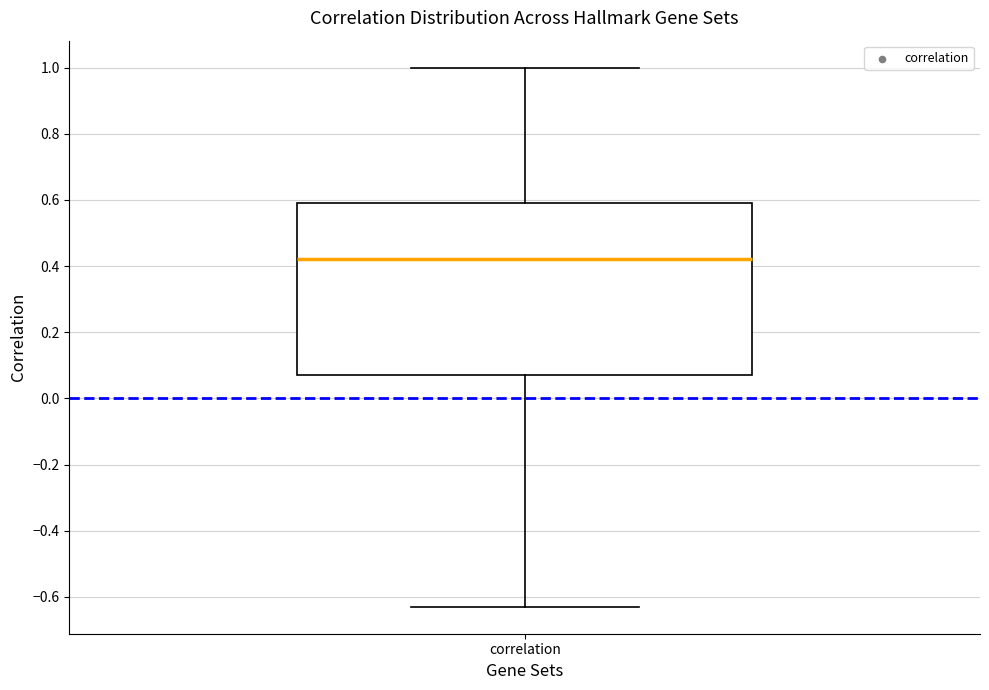

Transcribe this box plot: give where the median line is, the range the box spans, and where the two whiskers end, as read against the y-axis. The values are not printed on the chart, so give them approximately, as read against the axis.

median 0.42, box 0.06 to 0.60, whiskers -0.64 to 1.00